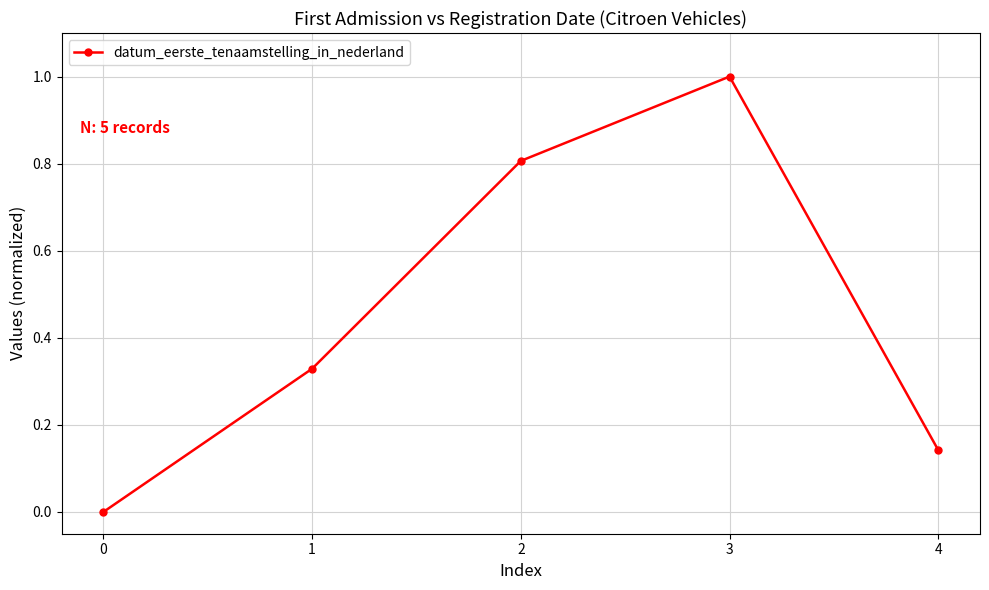

How many lines are shown in the chart?

1